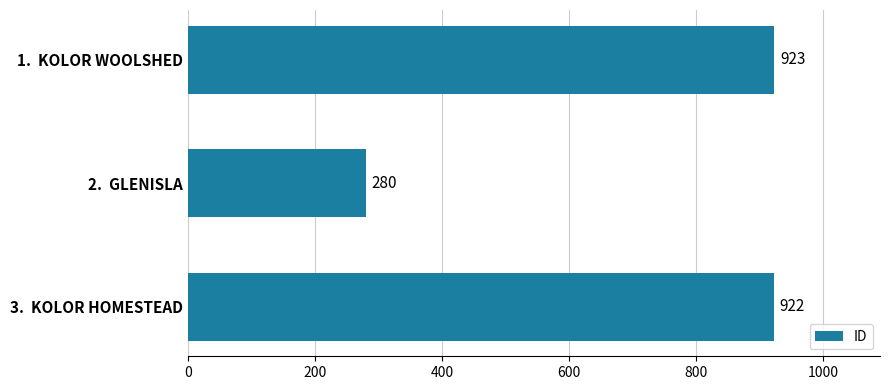

Reading top to bottom, transcribe all the data shown in this chart.

1.  KOLOR WOOLSHED=923	2.  GLENISLA=280	3.  KOLOR HOMESTEAD=922